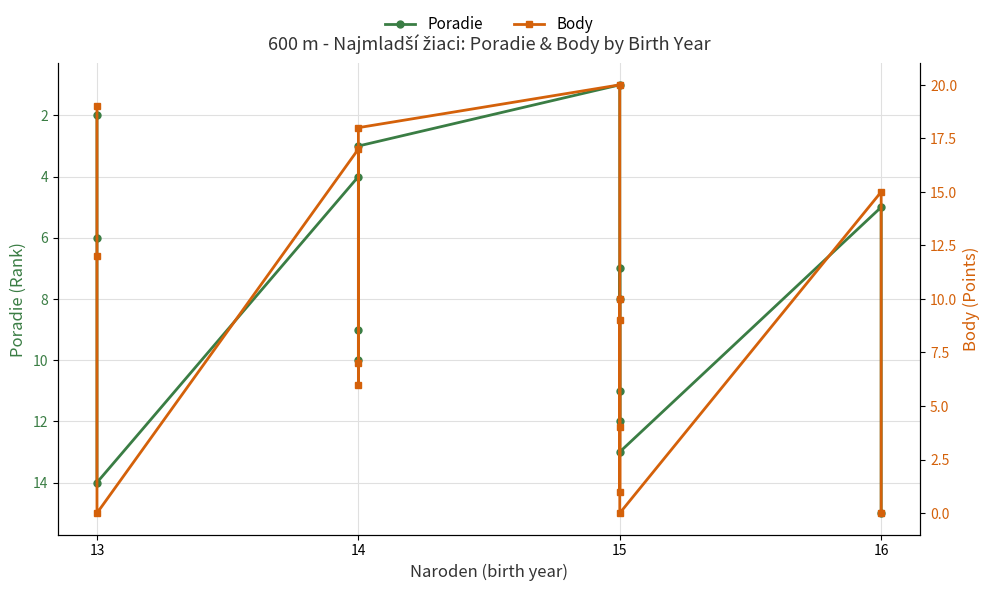

What is the difference between the maximum and second lowest values in the Poradie series?

13